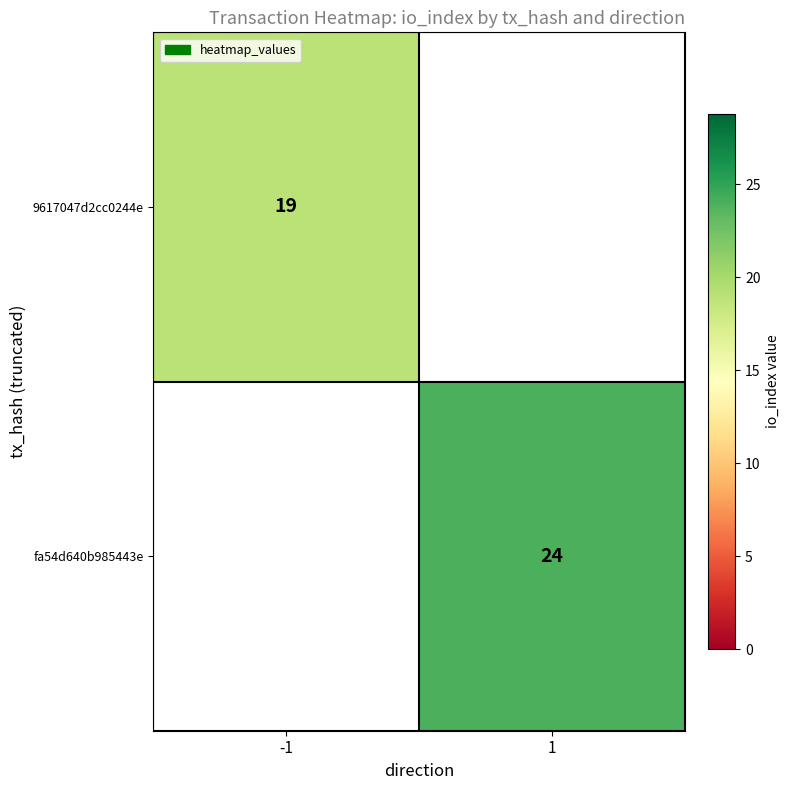

The value of 9617047d2cc0244e at -1 is 28. True or false?

False